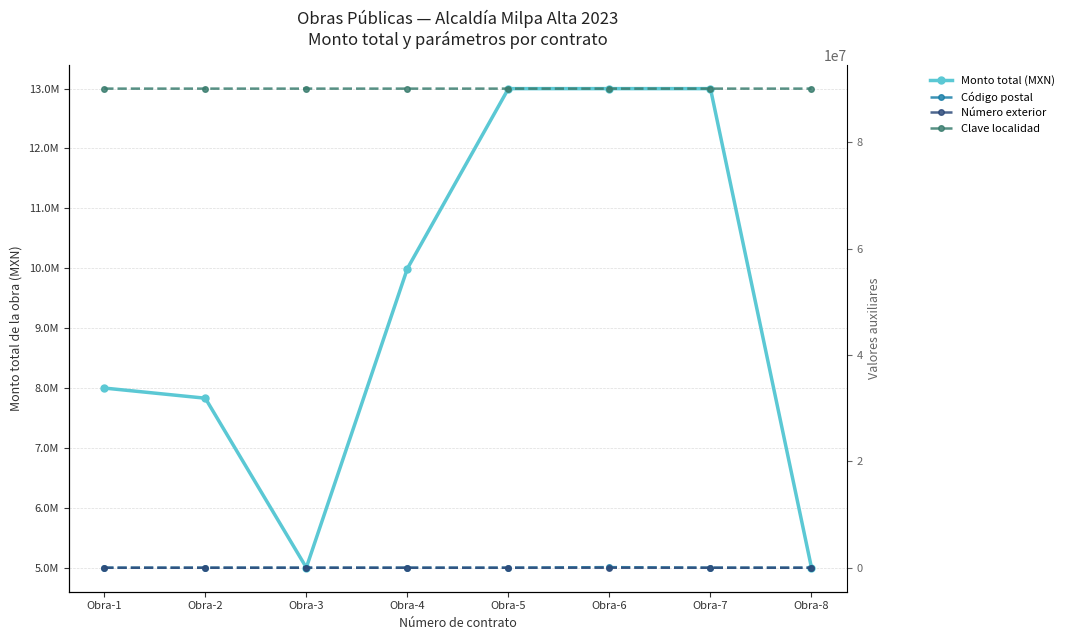

How many data points in Código postal are above 12800?

3